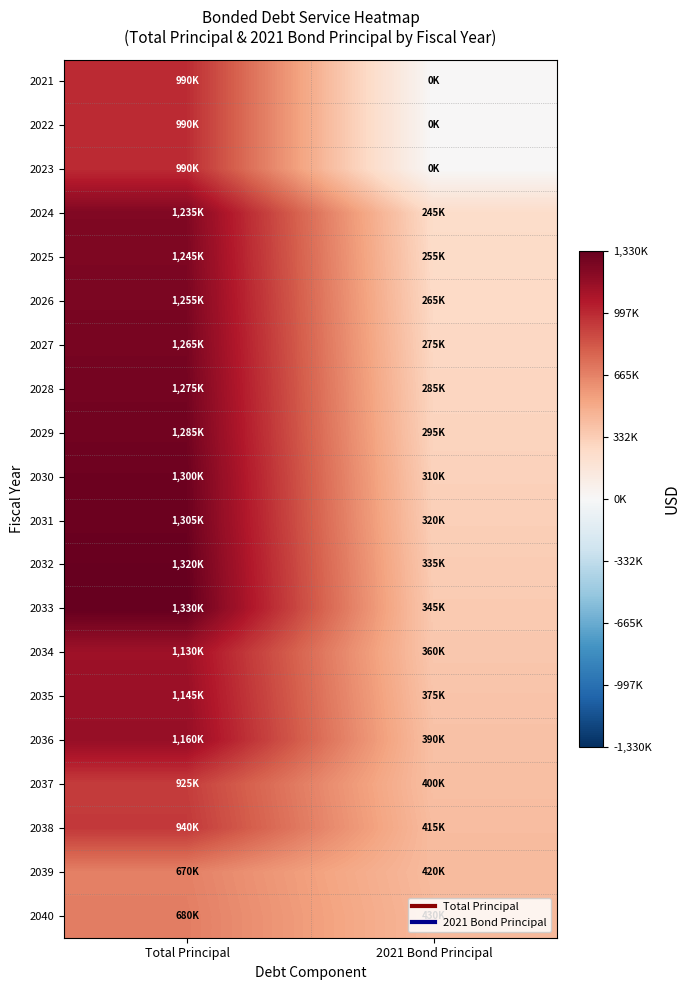

List the series in order of their peak value, highest first.

2033, 2032, 2031, 2030, 2029, 2028, 2027, 2026, 2025, 2024, 2036, 2035, 2034, 2021, 2022, 2023, 2038, 2037, 2040, 2039